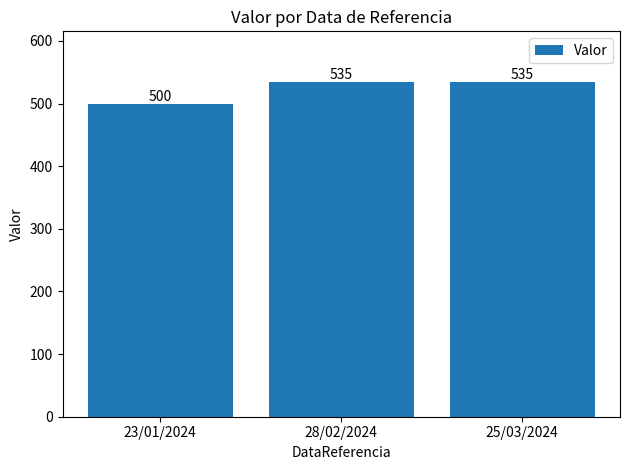

Is it true that the value at 23/01/2024 is 500?

True